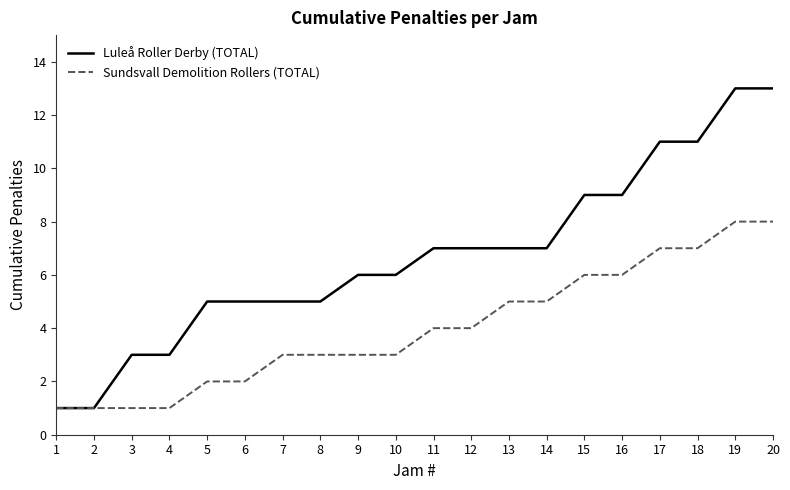

What is the total value across all series at 2?

2